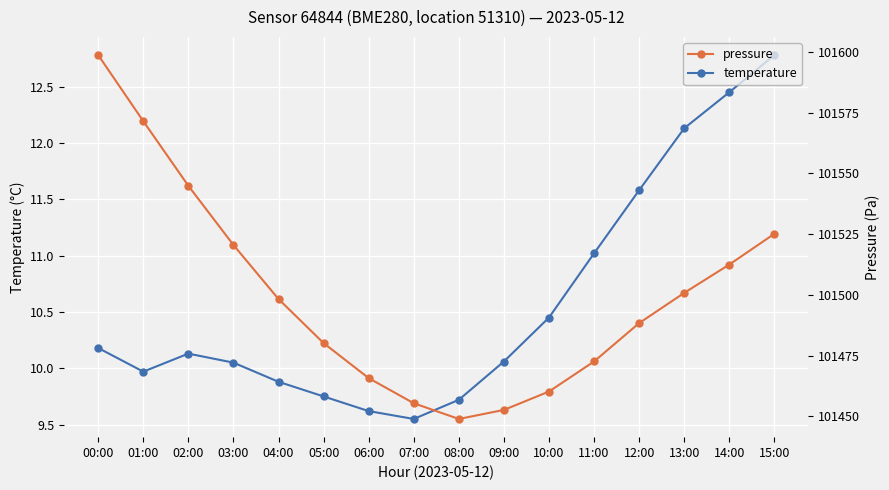

Is it true that temperature equals 6.7 at 11:00?

False